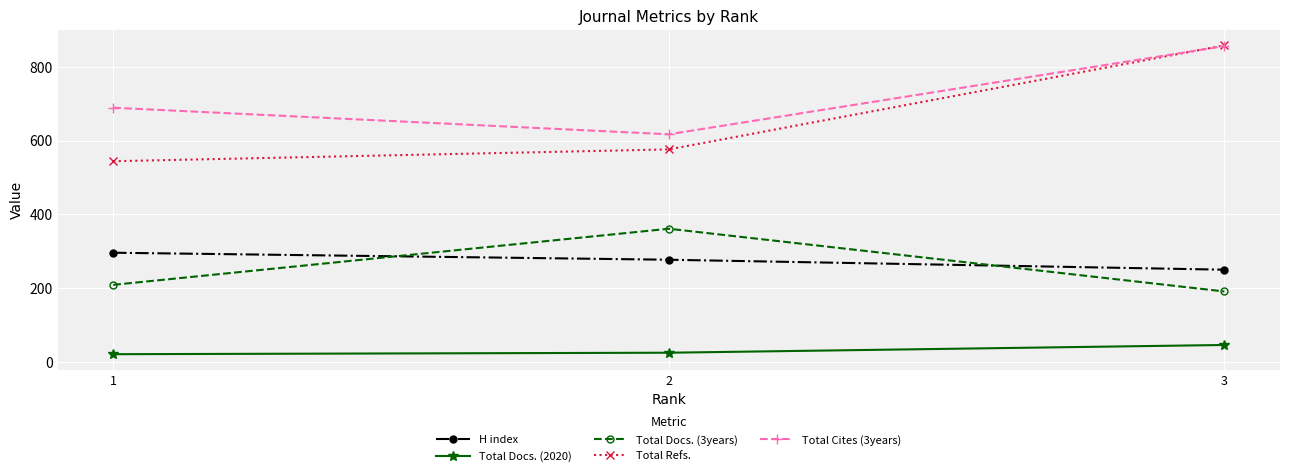

What is the spread (max minus min) of values at 1?

668